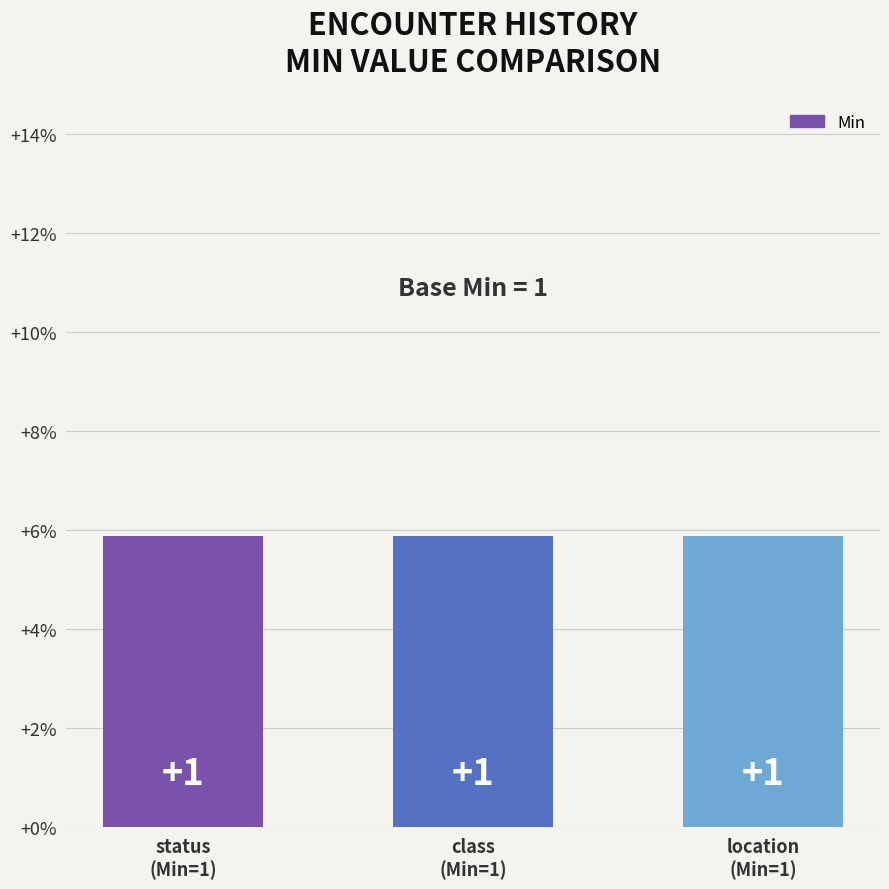

At how many categories does at least one series exceed 0?

3